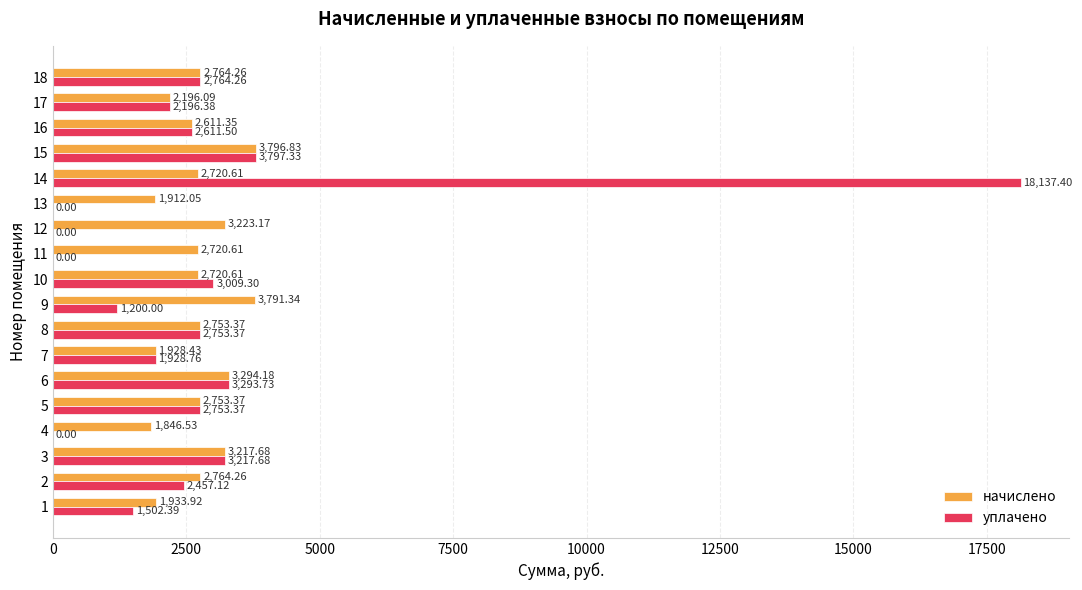

What is the average value of the начислено series?

2719.4